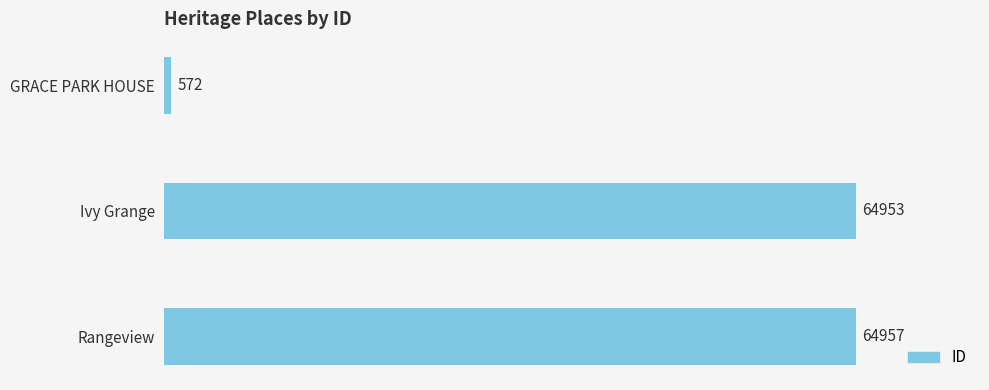

How many data points does each series have?

3